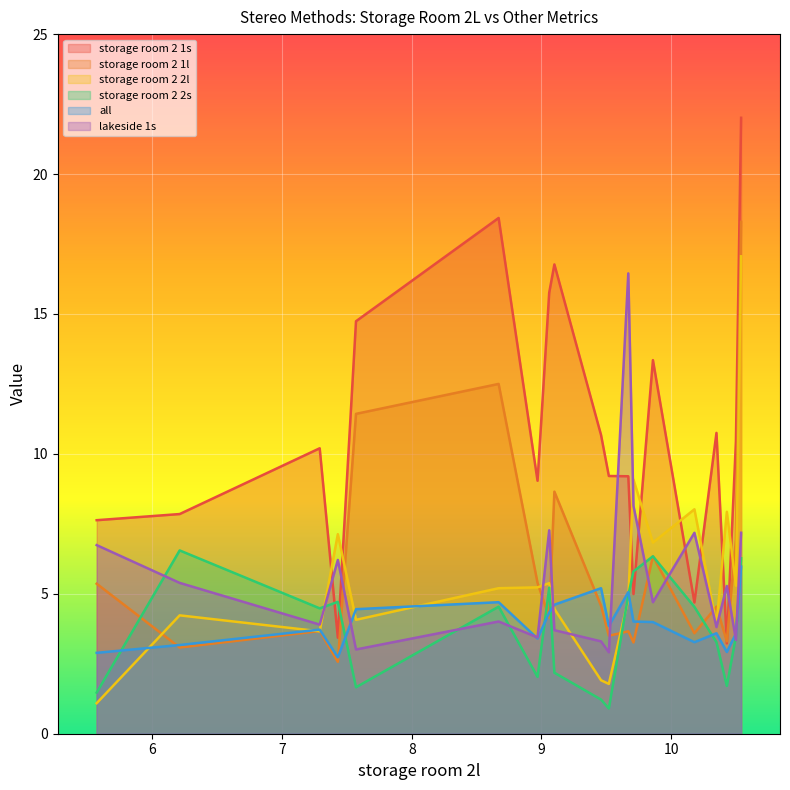

Which series has the widest spread of values?

storage room 2 1s